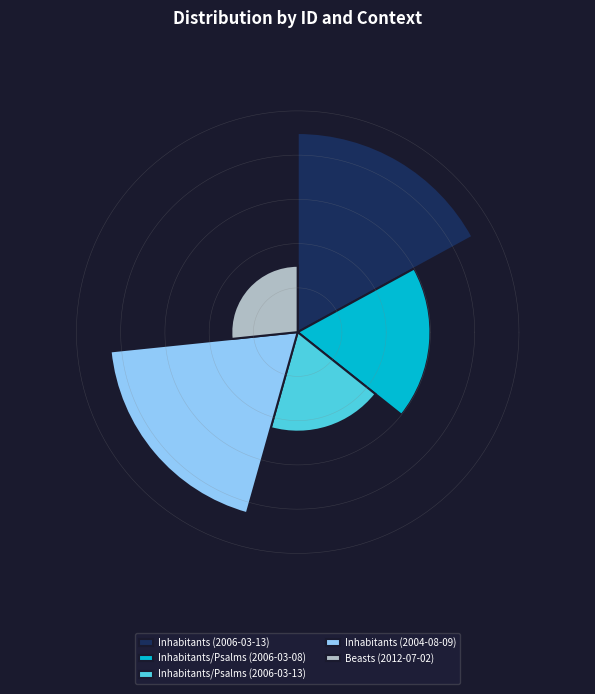

Does Beasts (2012-07-02) represent more than half of the total?

No